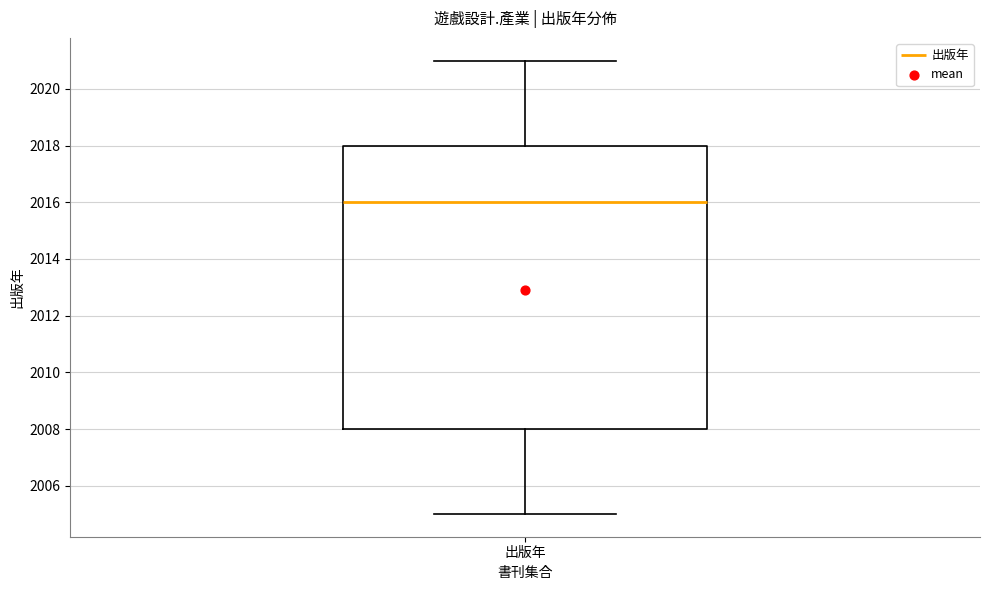

Transcribe this box plot: give where the median line is, the range the box spans, and where the two whiskers end, as read against the y-axis. The values are not printed on the chart, so give them approximately, as read against the axis.

median 2016, box 2008 to 2018, whiskers 2005 to 2021